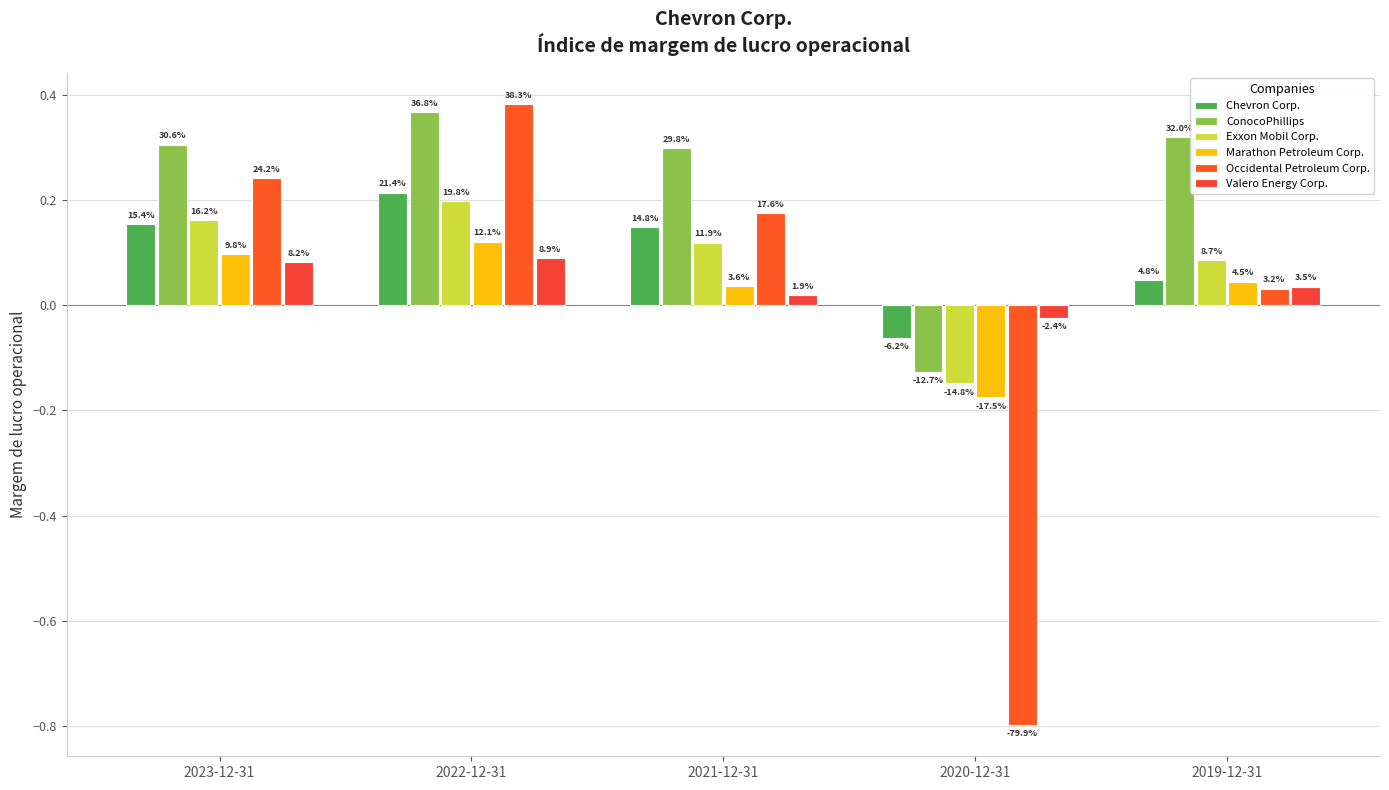

At which category does the chart reach its peak across all series?

2022-12-31